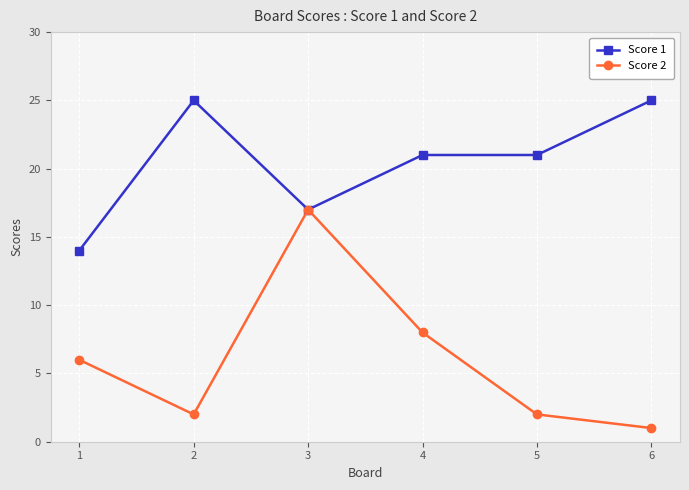

How many lines are shown in the chart?

2